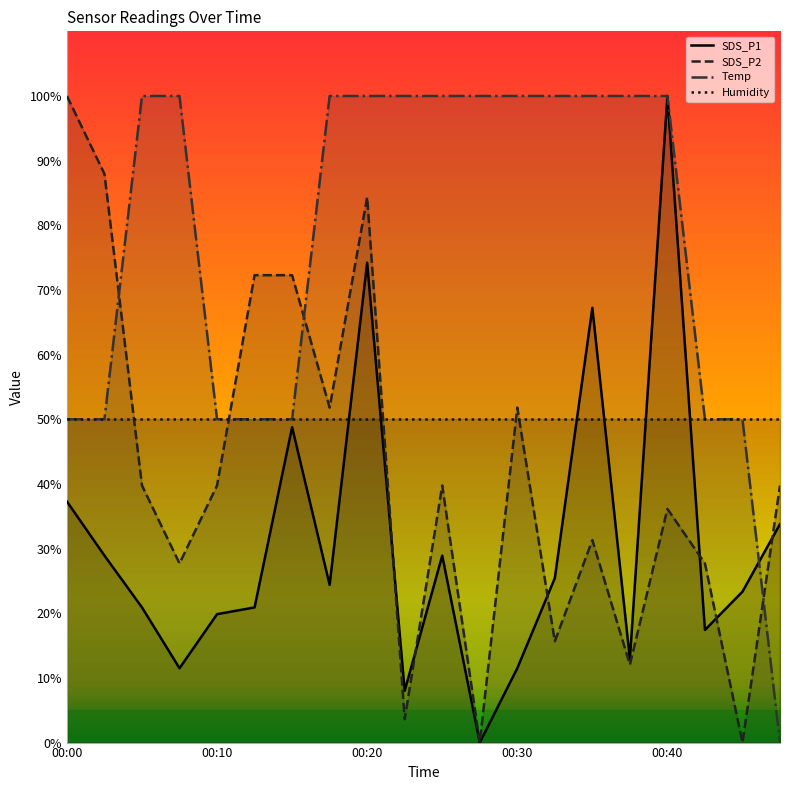

How many interior local valleys does the SDS_P2 series have?

7